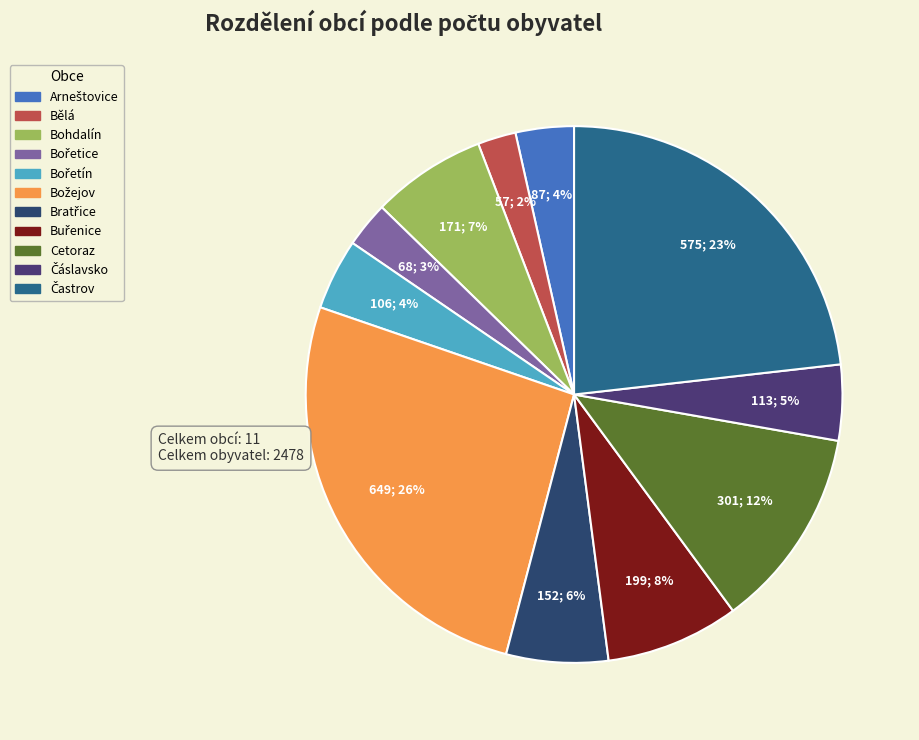

How many segments does this pie chart have?

11